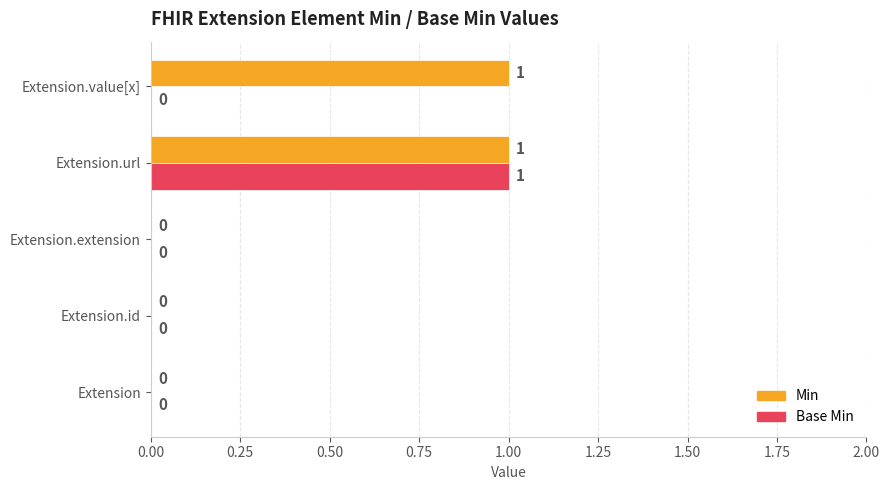

Is it true that Min equals -1 at Extension?

False